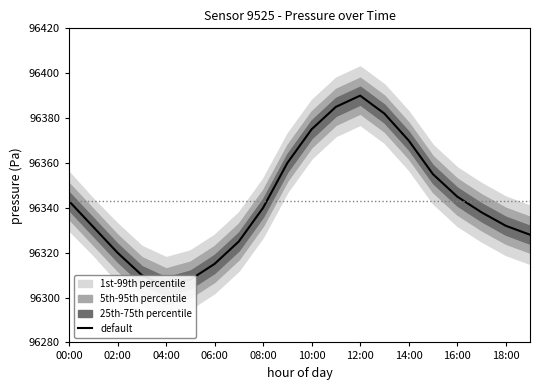

What is the average value?

96342.9